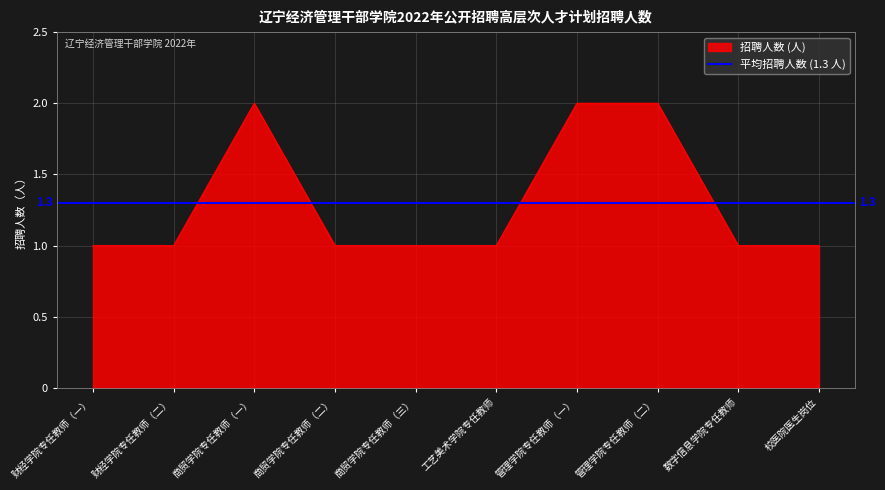

What is the sum of the values at 财经学院专任教师（一） and 商贸学院专任教师（二）?

2